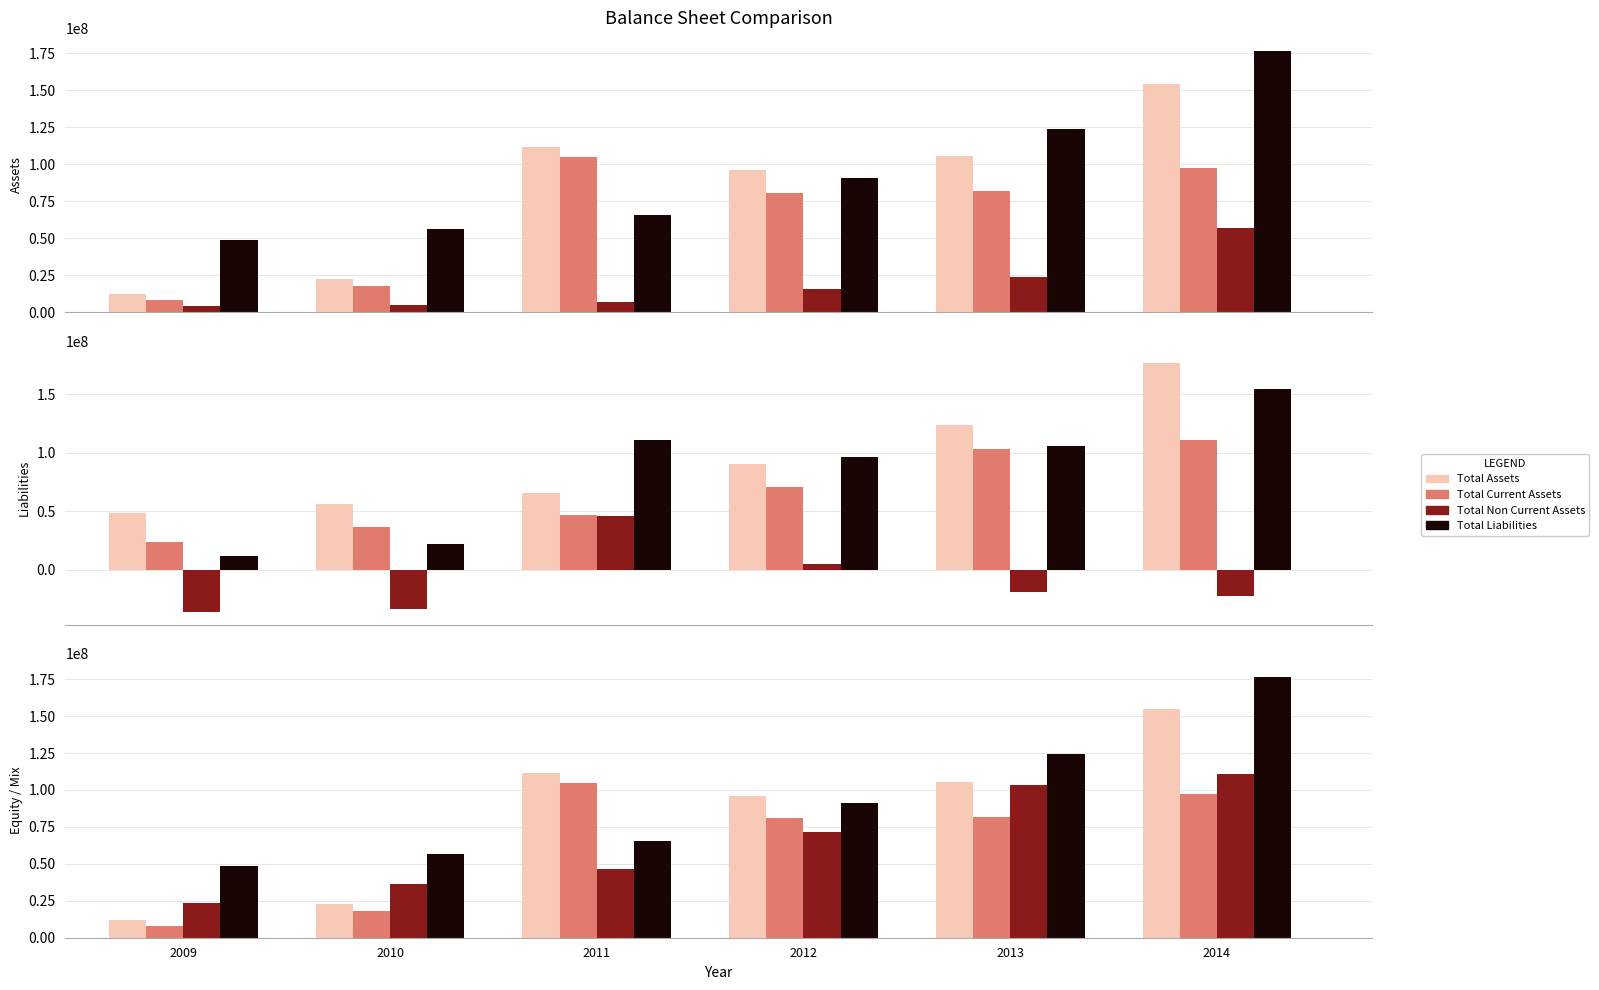

Which series has the largest total across all categories?

Total Liabilities